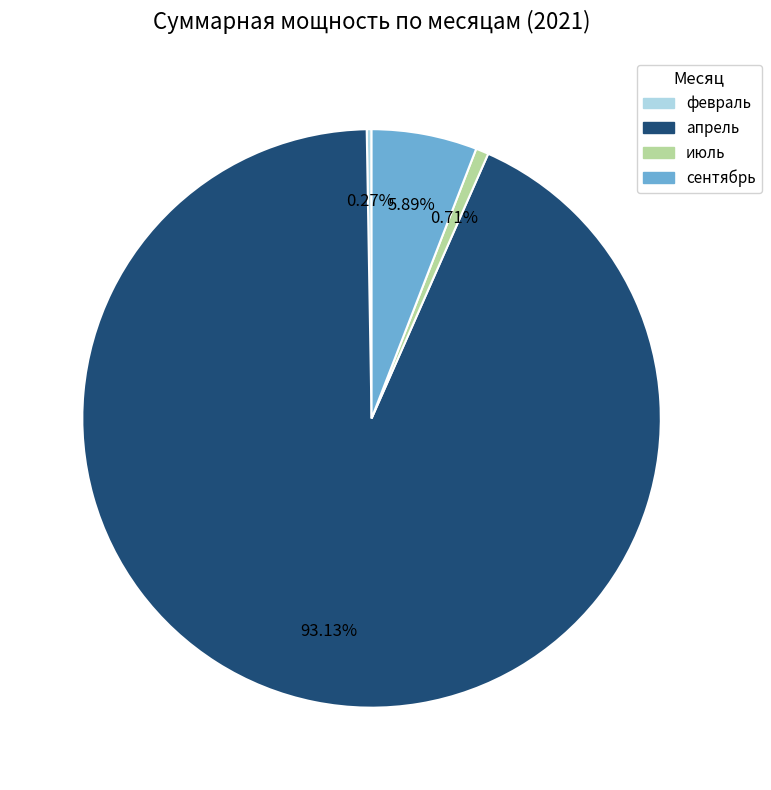

To the nearest percent, what is the combined percentage of сентябрь and июль?

7%